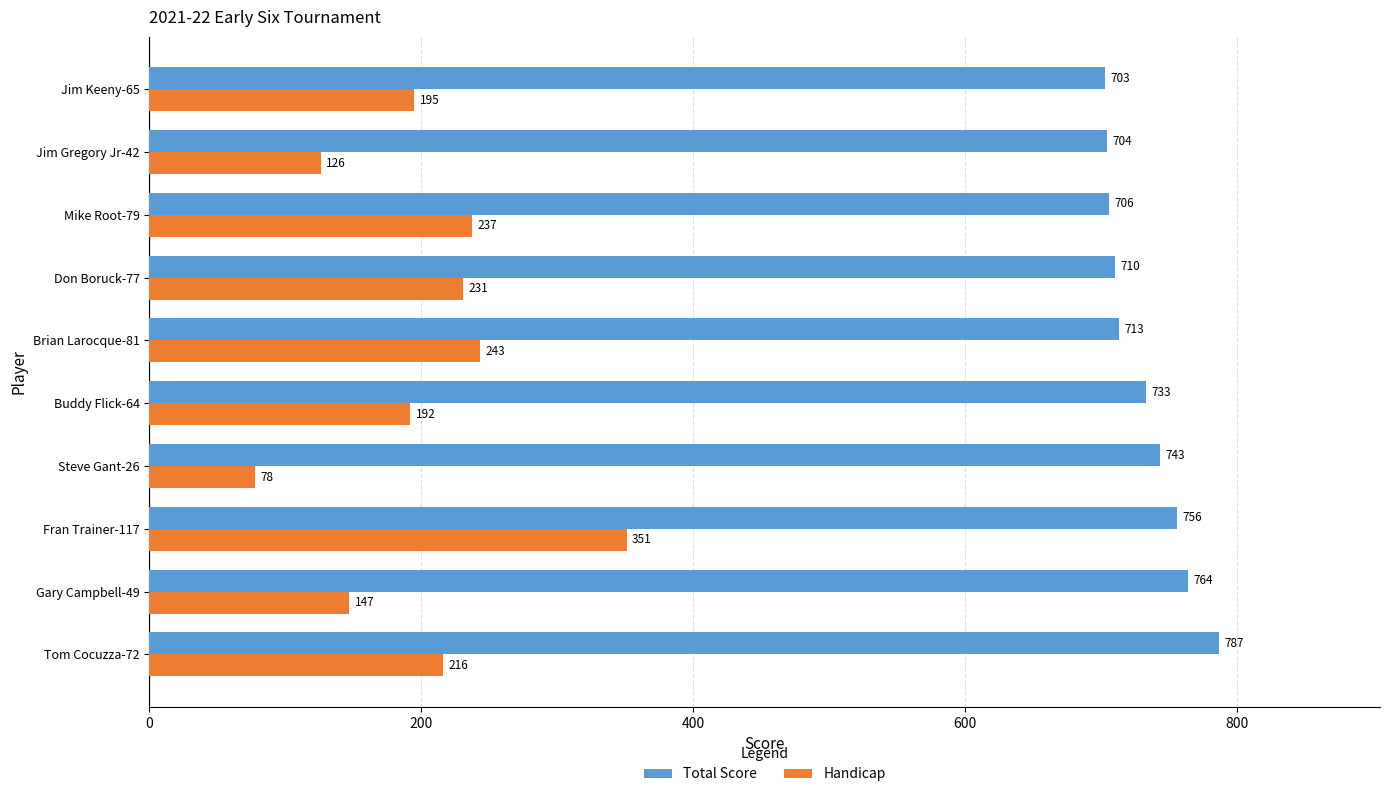

Read the Handicap value at Buddy Flick-64, to the nearest 5.

190